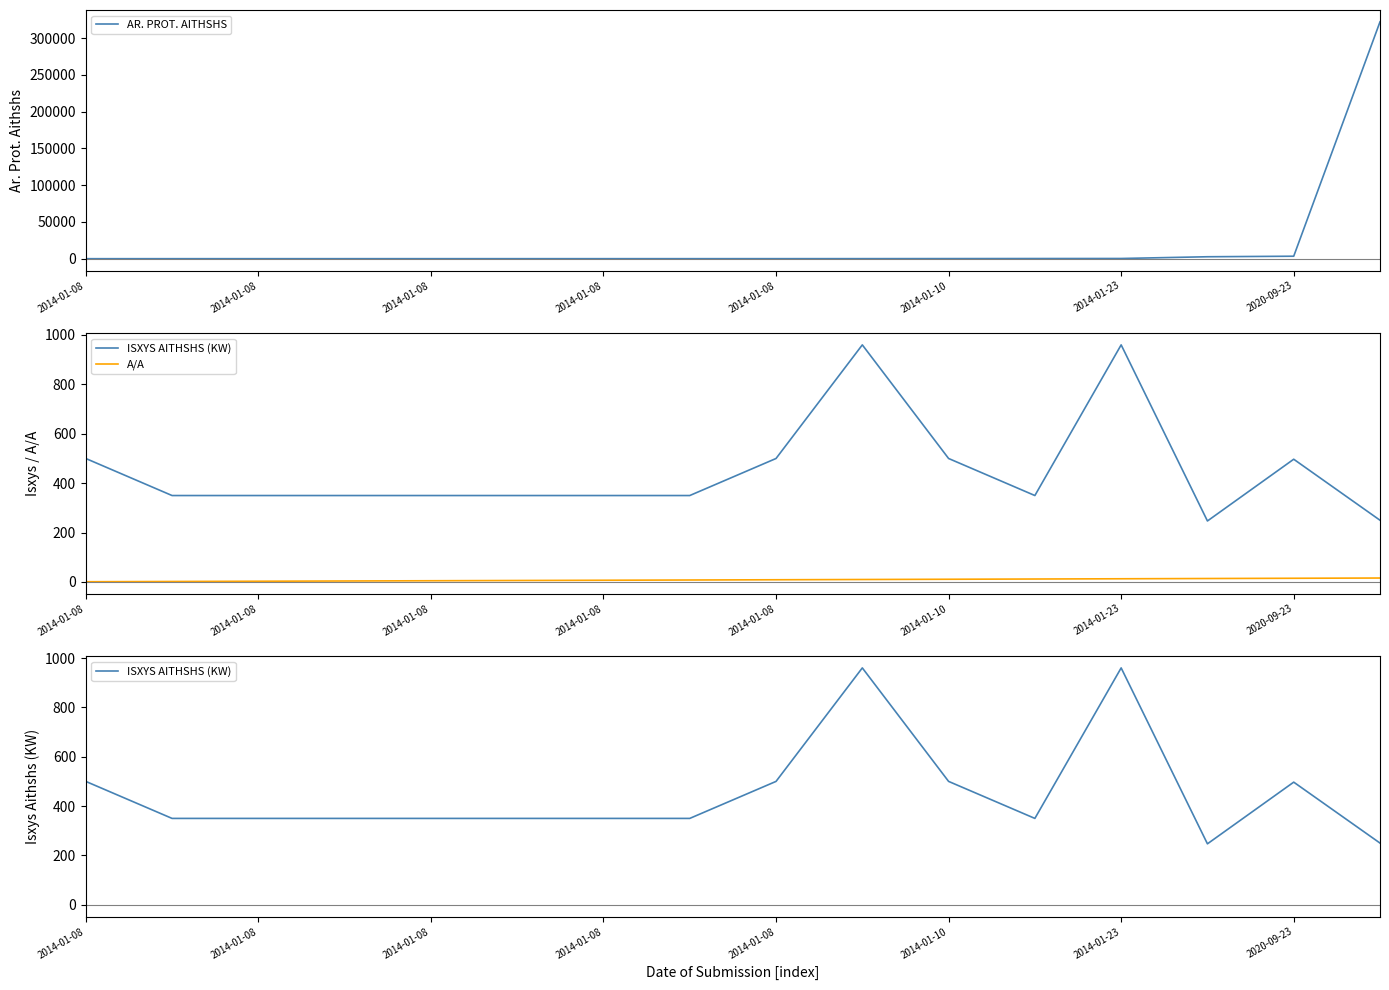

What is the minimum value for AR. PROT. AITHSHS?

86